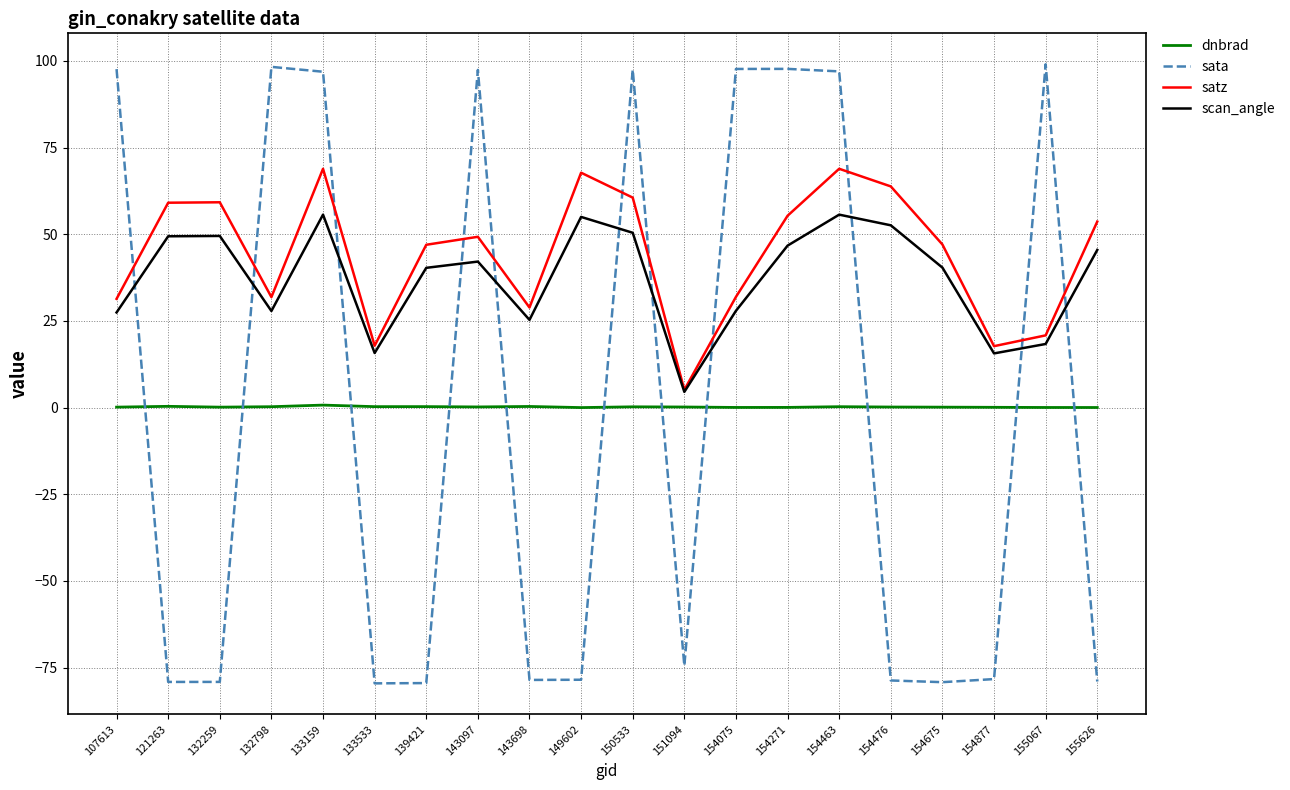

How many times do sata and satz cross each other?

11